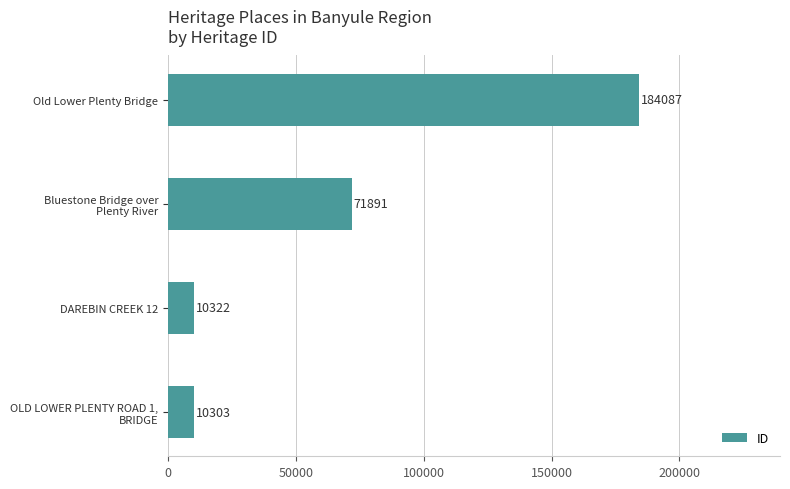

List the labels in order of value, largest first.

Old Lower Plenty Bridge, Bluestone Bridge over
Plenty River, DAREBIN CREEK 12, OLD LOWER PLENTY ROAD 1,
BRIDGE